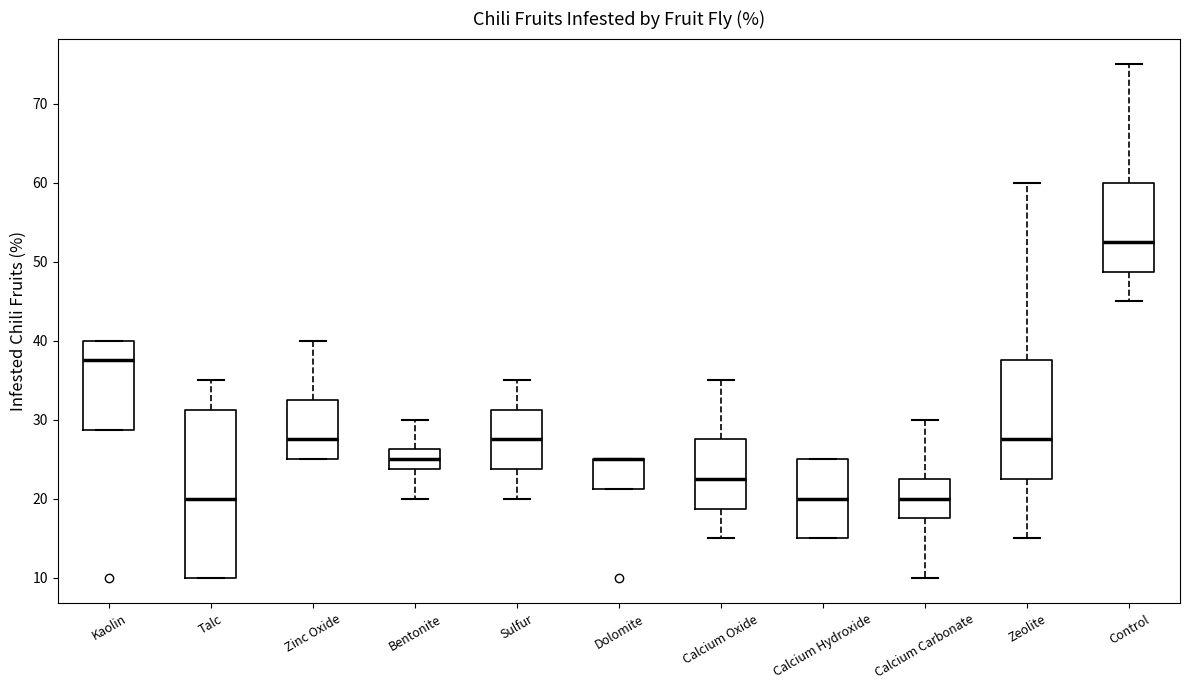

Reading left to right, read every box against the y-axis: the position of its median line, the range the box covers, and the ends of its whiskers. The values are not printed on the chart, so give them approximately, as read against the axis.

Kaolin: median 38, box 29 to 40, whiskers 29 to 40
Talc: median 20, box 10 to 31, whiskers 10 to 35
Zinc Oxide: median 28, box 25 to 33, whiskers 25 to 40
Bentonite: median 25, box 24 to 26, whiskers 20 to 30
Sulfur: median 28, box 24 to 31, whiskers 20 to 35
Dolomite: median 25 (drawn on the box's upper edge), box 21 to 25, whiskers 21 to 25
Calcium Oxide: median 23, box 19 to 28, whiskers 15 to 35
Calcium Hydroxide: median 20, box 15 to 25, whiskers 15 to 25
Calcium Carbonate: median 20, box 18 to 23, whiskers 10 to 30
Zeolite: median 28, box 23 to 38, whiskers 15 to 60
Control: median 53, box 49 to 60, whiskers 45 to 75